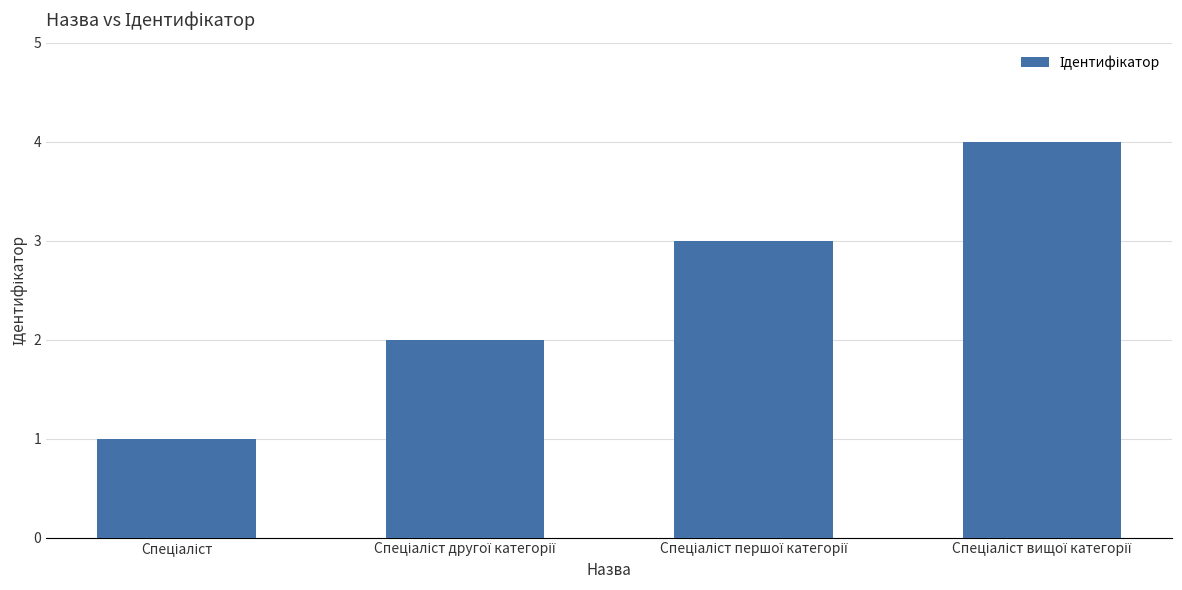

Does the chart contain any negative values?

No